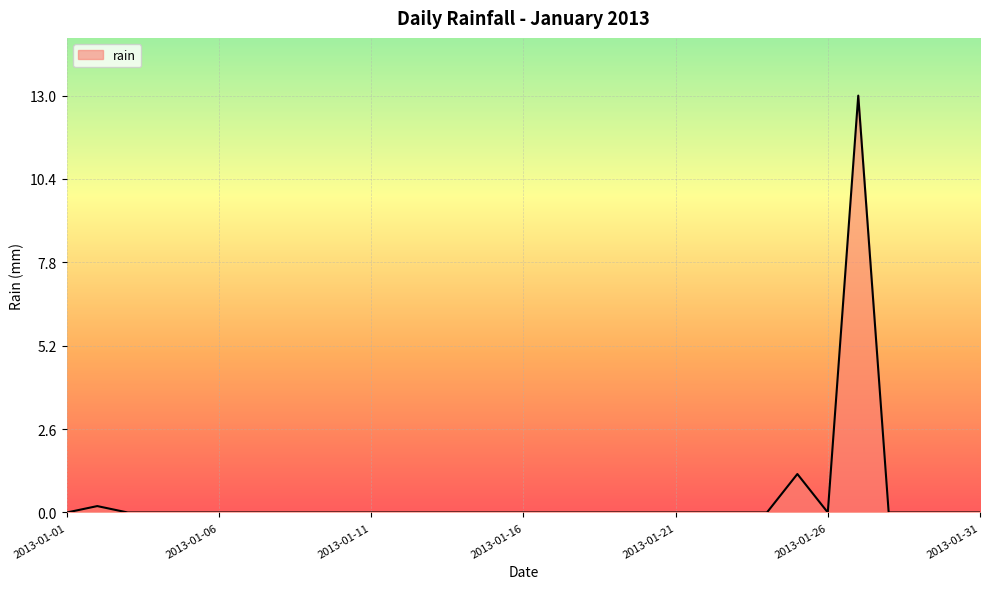

What is the maximum value shown in the chart?

13.0